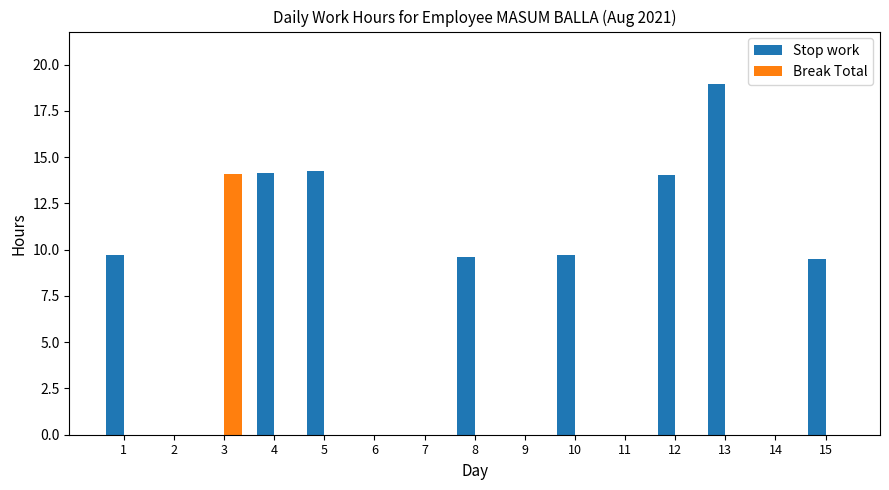

What is the sum of all Break Total values?

14.1